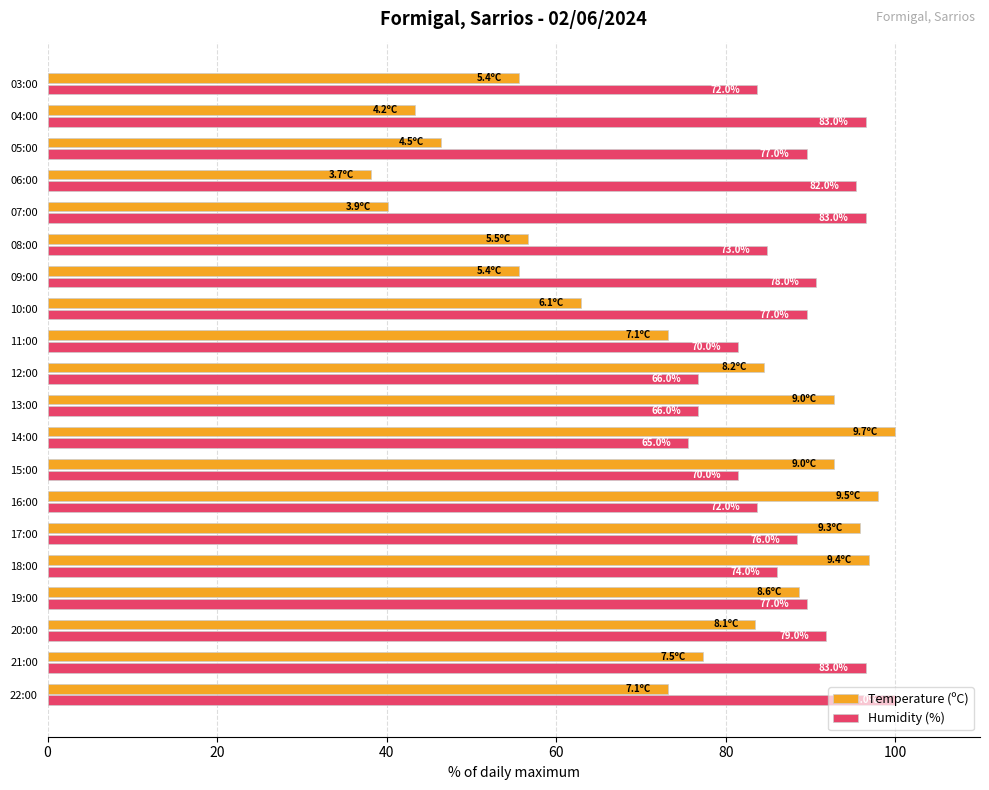

What are all the series names shown in the legend?

Temperature (ºC), Humidity (%)